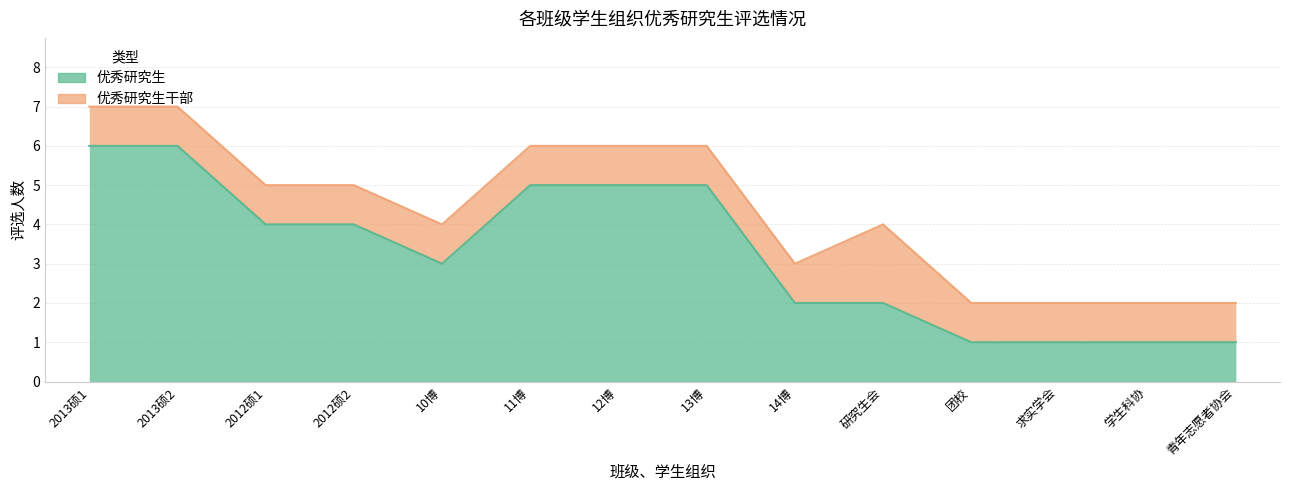

What is the label of the 12th point from the left?

求实学会